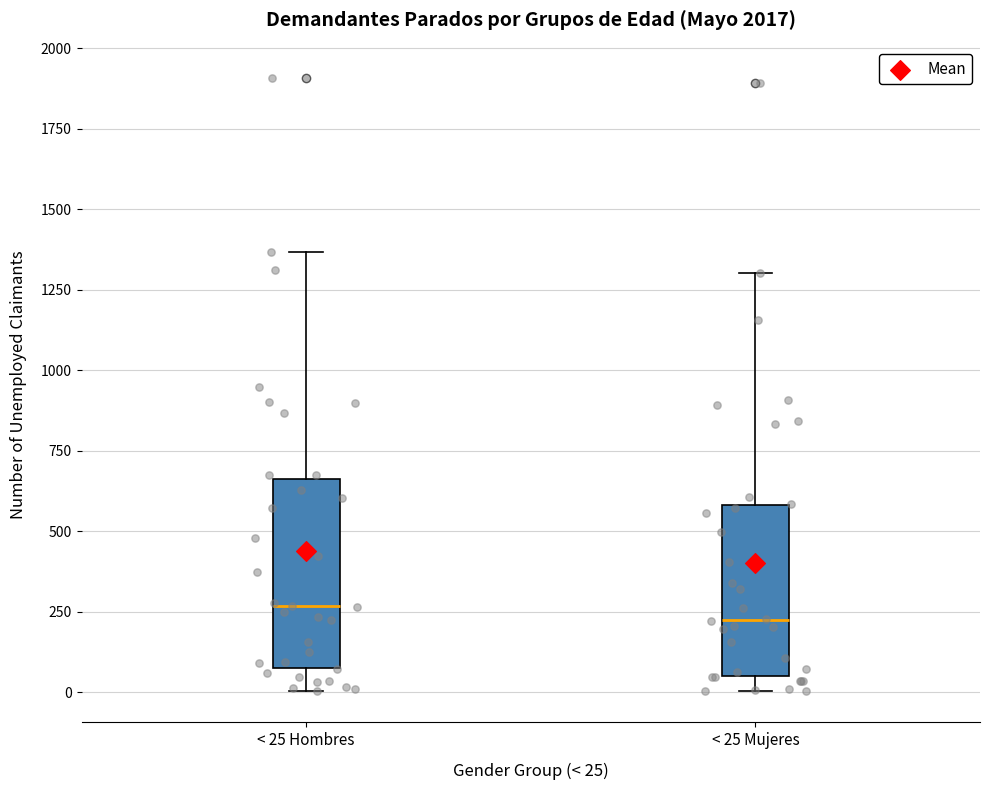

Where does the lower whisker of the box for < 25 Hombres end on the y-axis? The values are not printed on the chart, so give them approximately, as read against the axis.

0